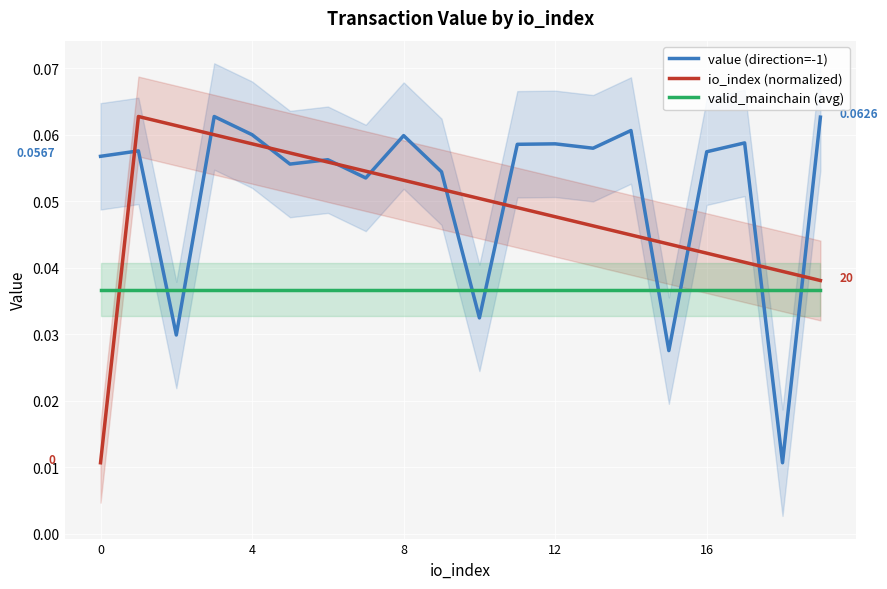

Is the value of valid_mainchain (avg) at 16 greater than the value of io_index (normalized) at 0?

Yes